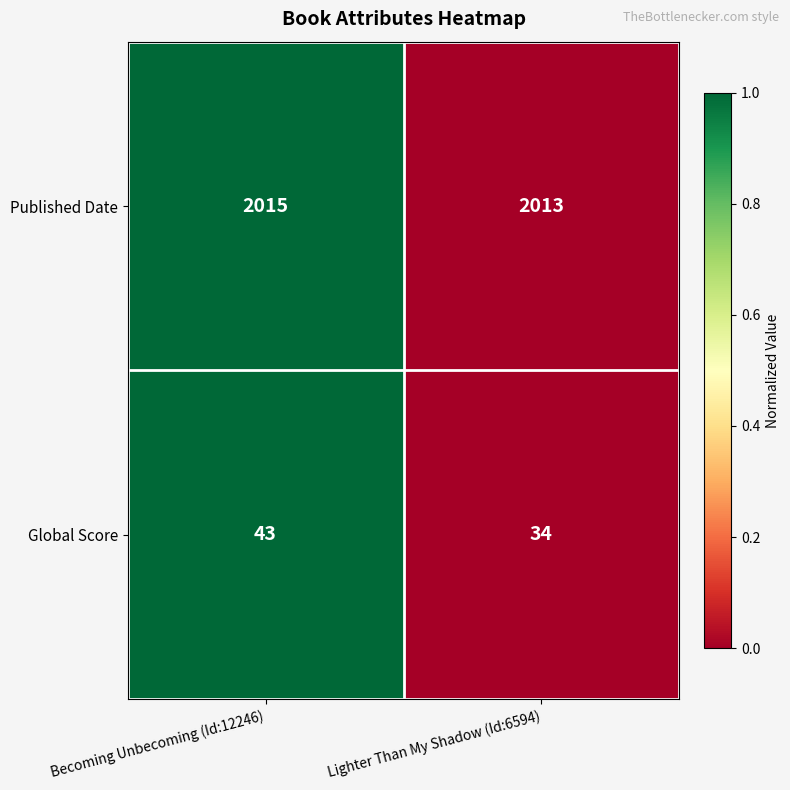

What is the maximum value shown in the chart?

2015